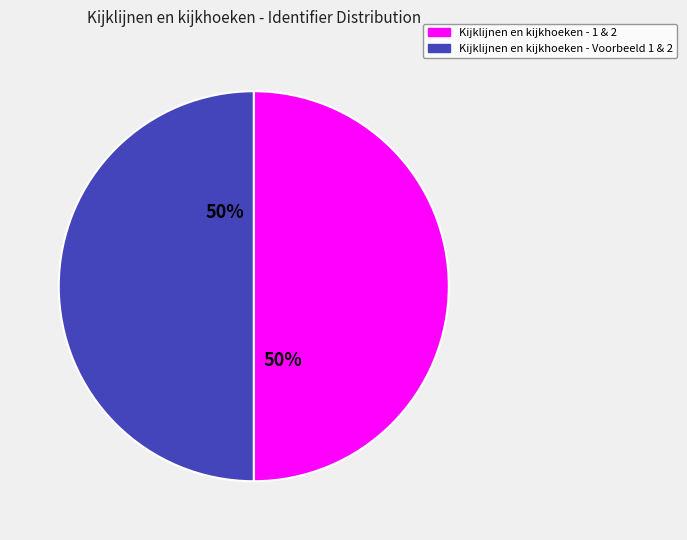

To the nearest percent, what is the average slice percentage?

50%